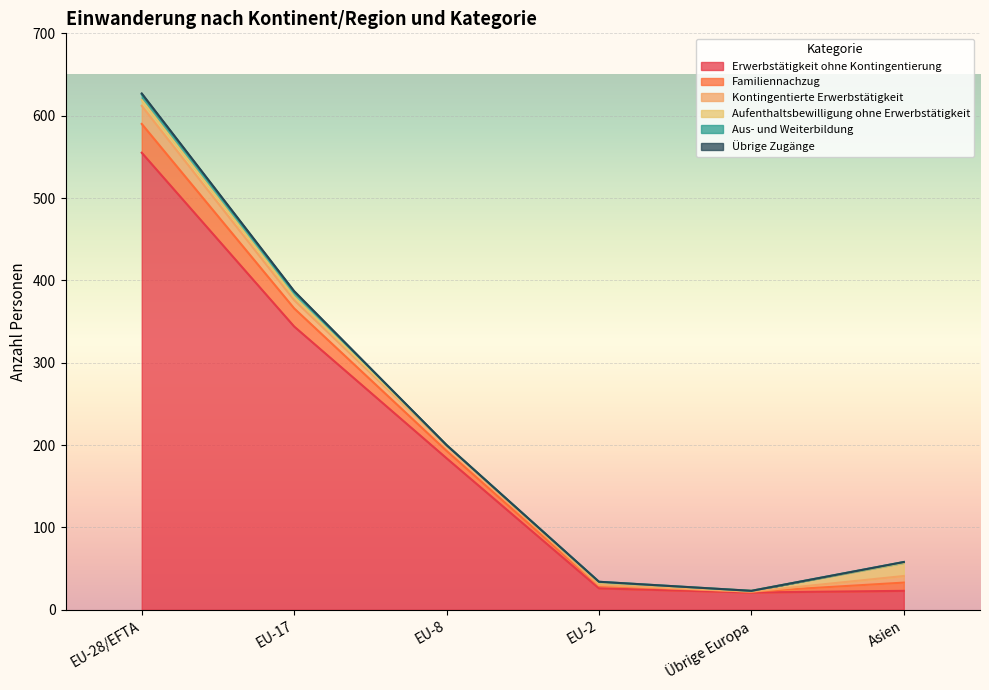

True or false: Aufenthaltsbewilligung ohne Erwerbstätigkeit and Familiennachzug cross at least once.

False